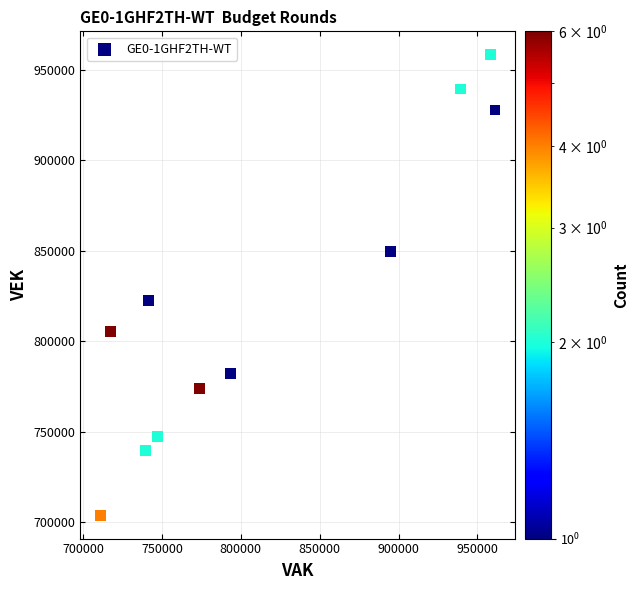

What Y value in the scatter plot is closest to 831165?

822477